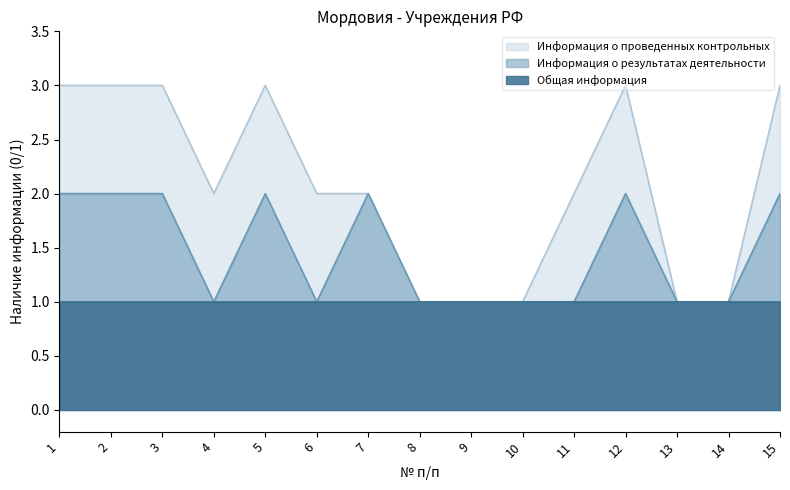

List the series in order of their overall mean, lowest first.

Общая информация, Информация о результатах деятельности, Информация о проведенных контрольных